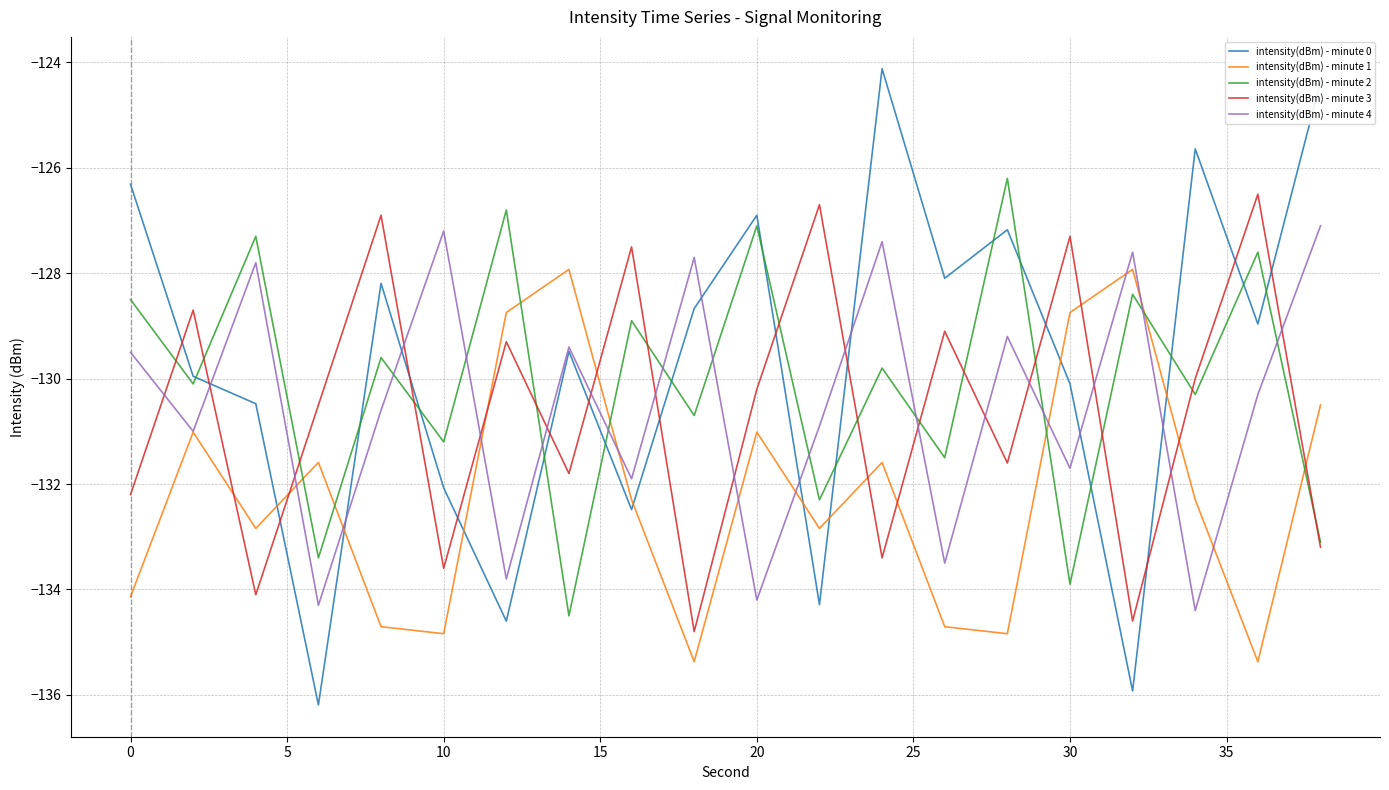

What are all the series names shown in the legend?

intensity(dBm) - minute 0, intensity(dBm) - minute 1, intensity(dBm) - minute 2, intensity(dBm) - minute 3, intensity(dBm) - minute 4